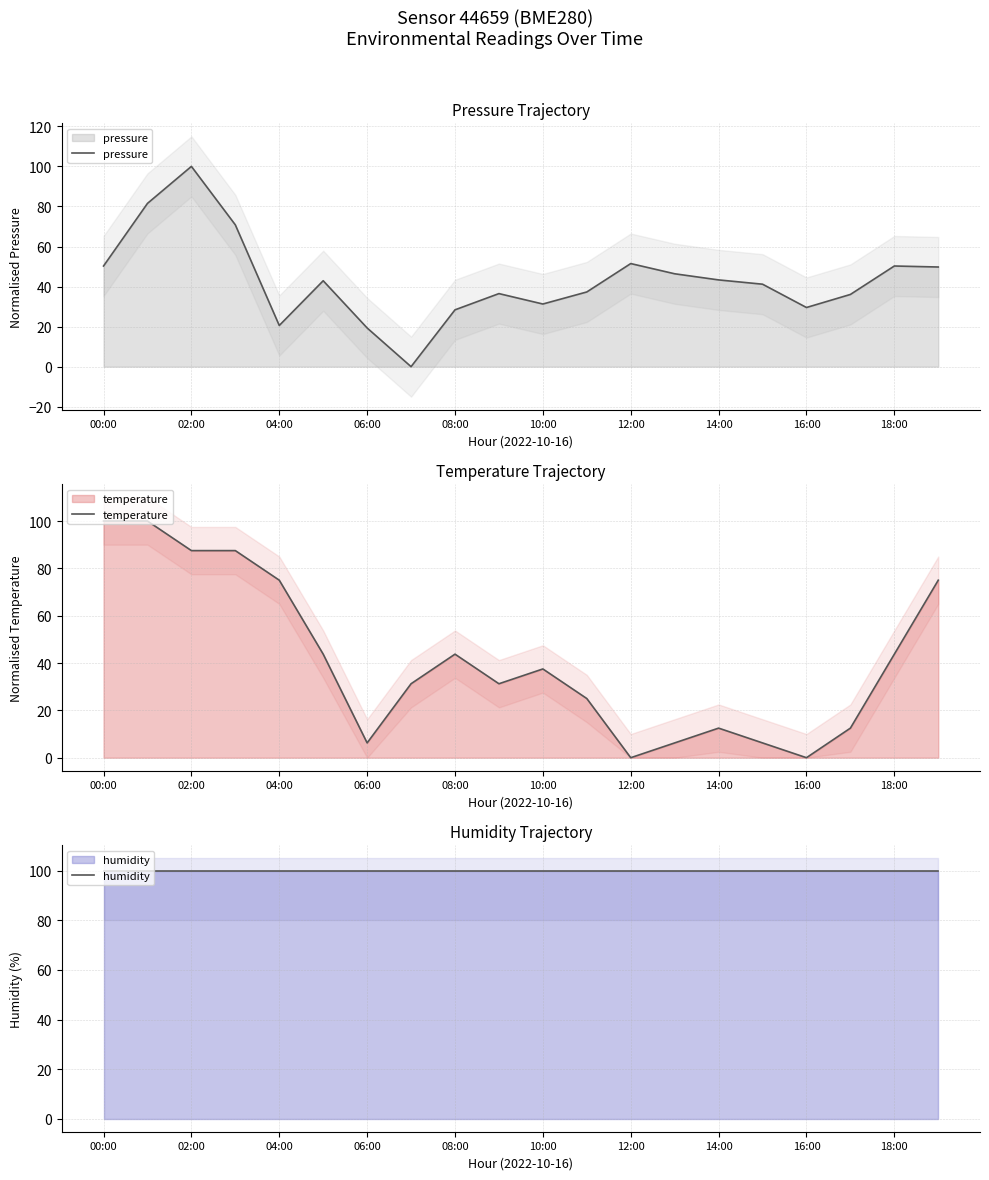

What are all the series names shown in the legend?

pressure, temperature, humidity